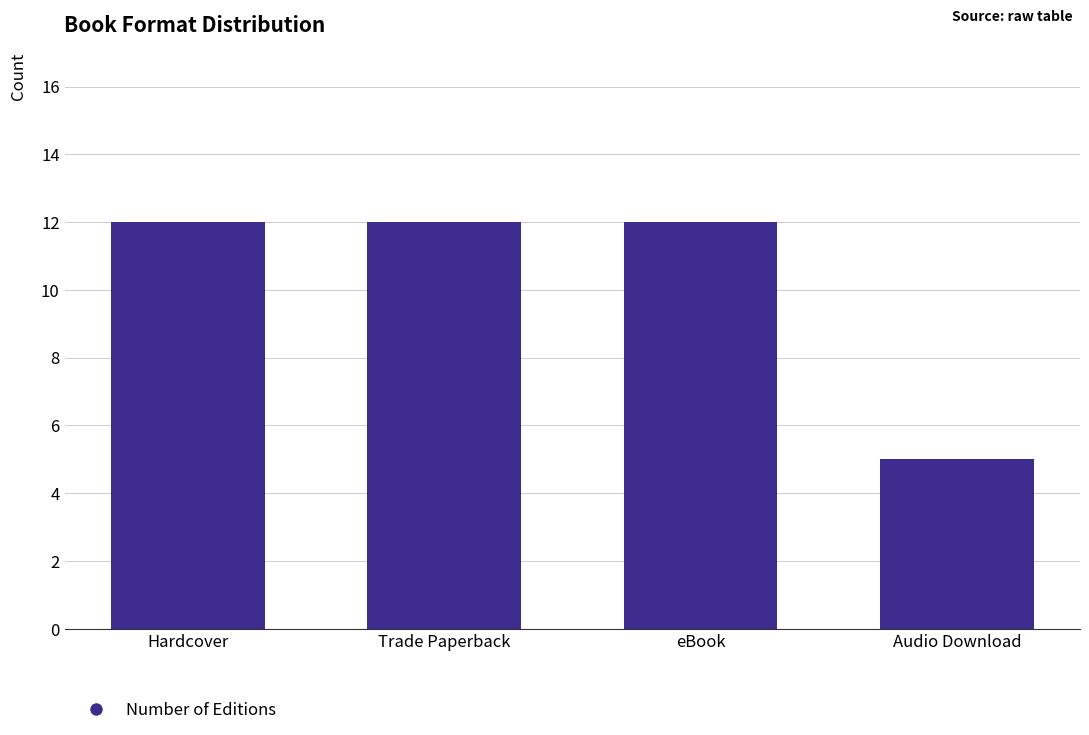

The chart shows a value of 19 at eBook. True or false?

False